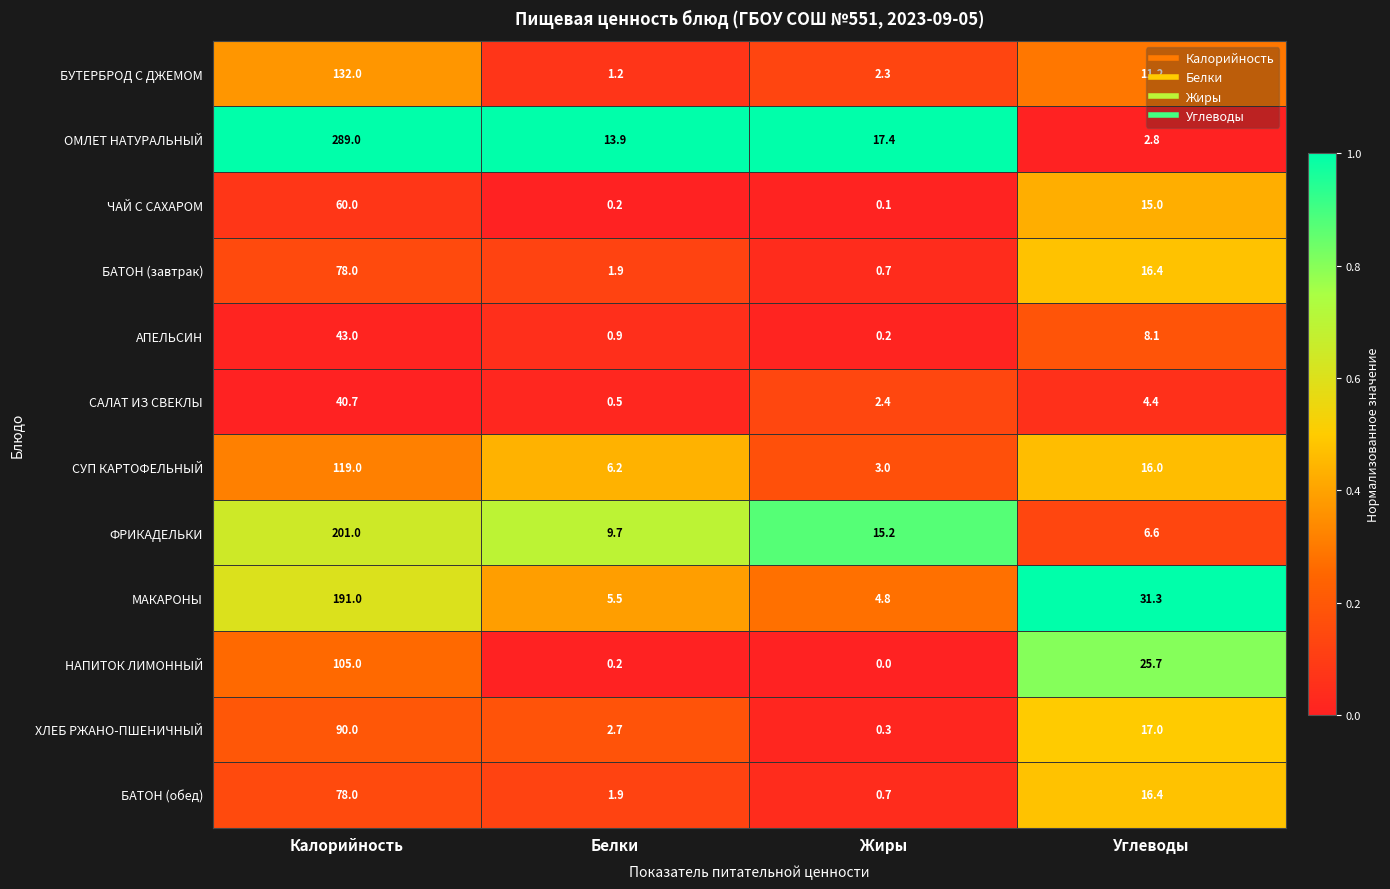

What is the spread (max minus min) of values at Углеводы?

28.5